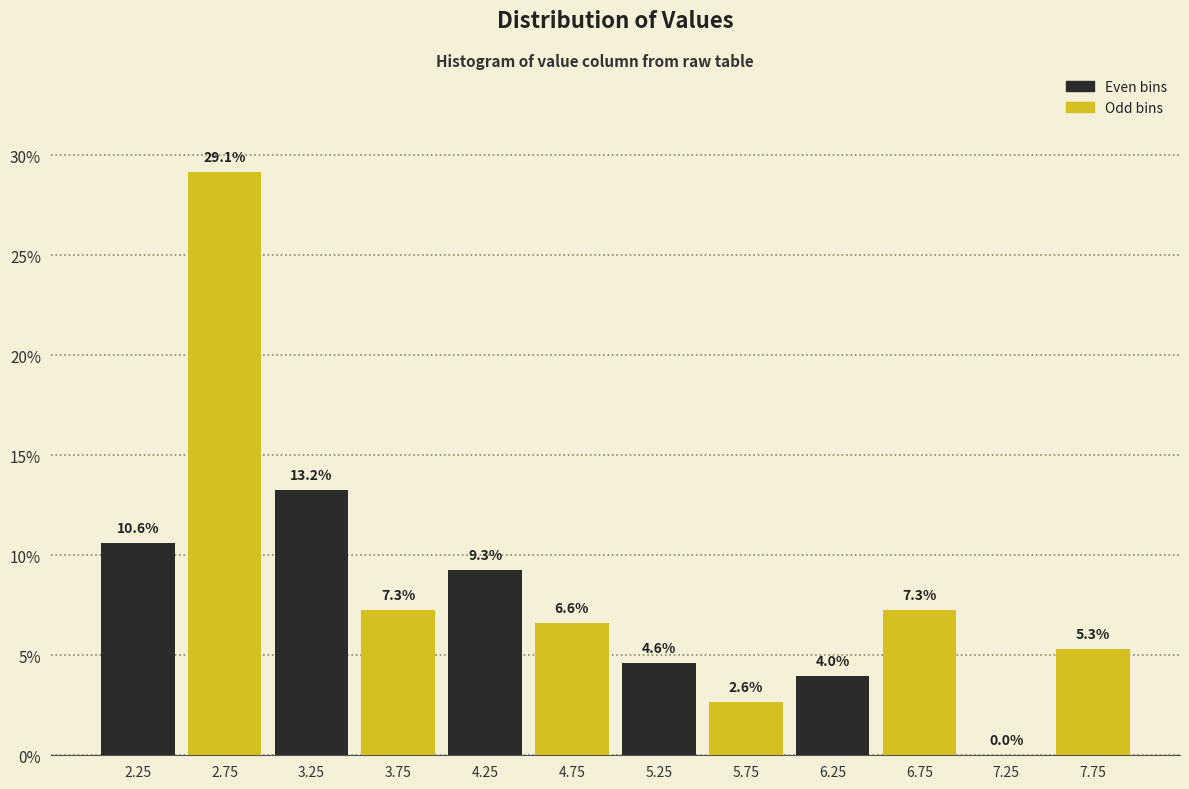

What is the total value across all series at 4.25?

15.9